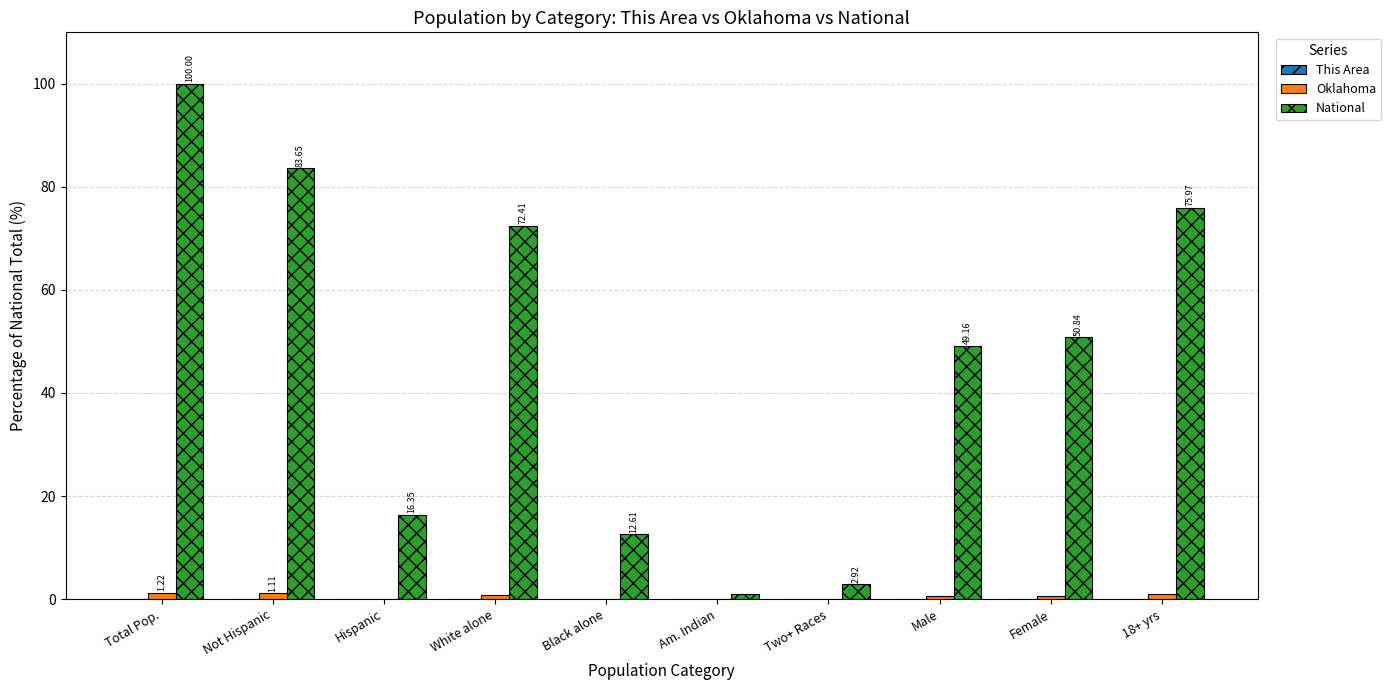

At which category does the chart reach its peak across all series?

Total Pop.